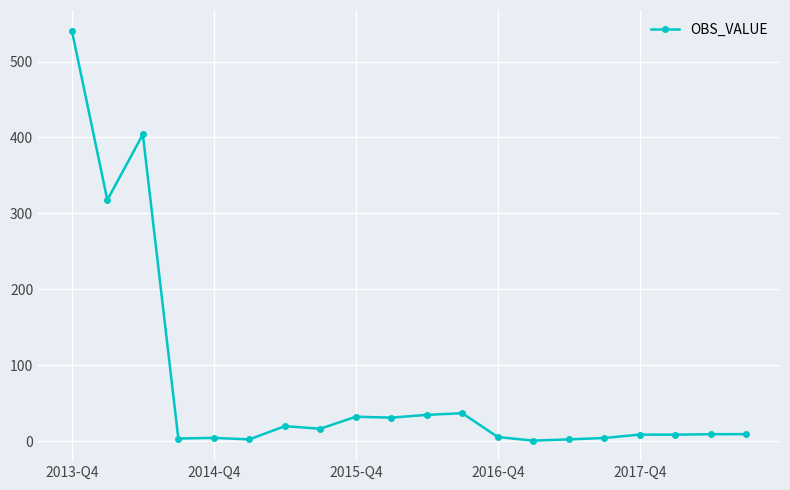

What is the value of the 11th point from the left?

34.5